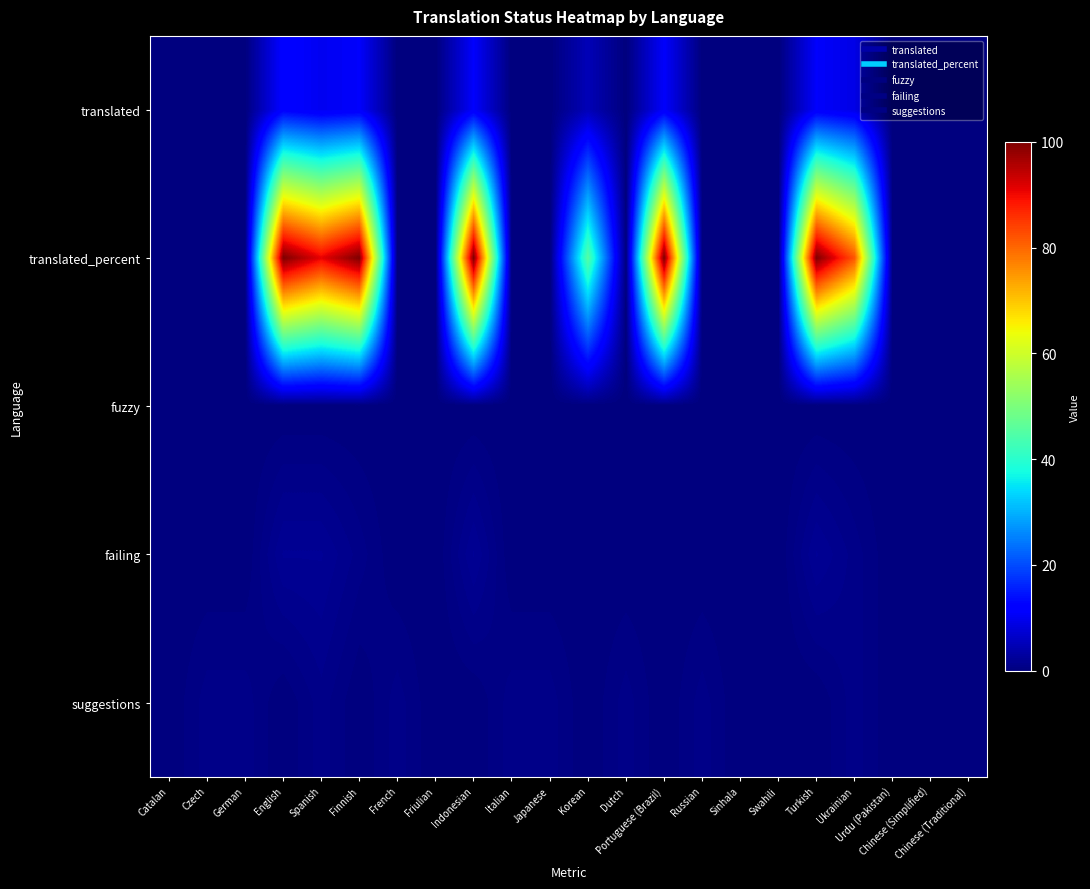

Which series has the widest spread of values?

translated_percent